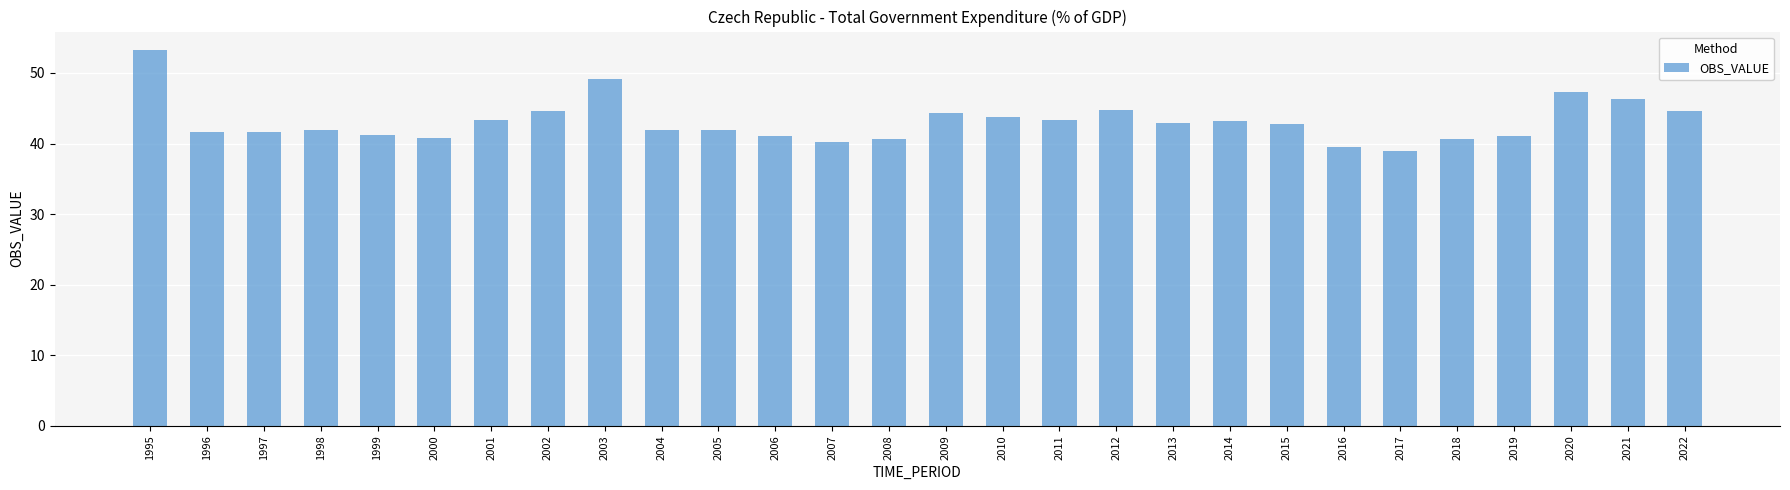

Is it true that the value at 2005 is 41.9?

True